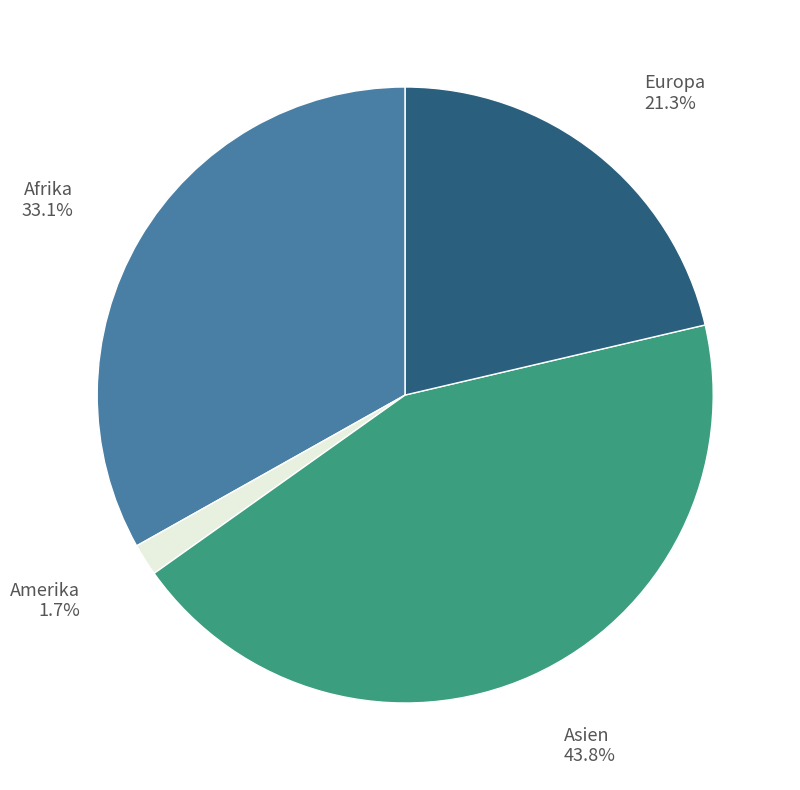

Rank the categories by value from highest to lowest.

Asien, Afrika, Europa, Amerika